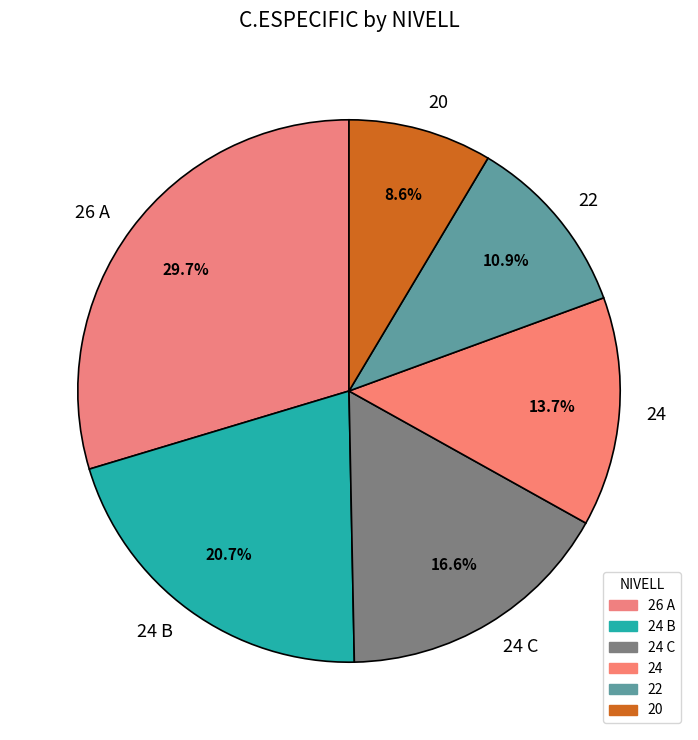

Does any single category account for the majority?

No